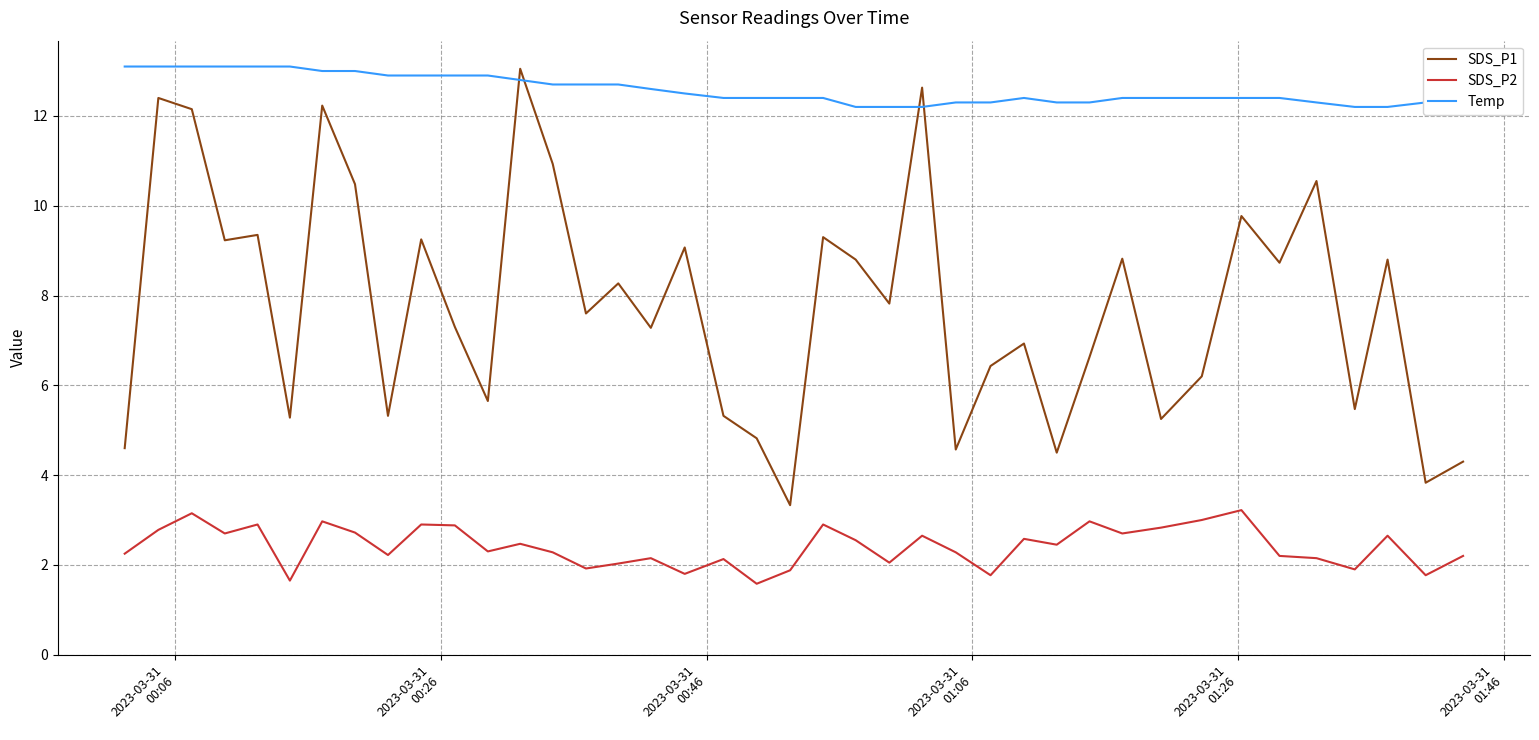

What is the difference between the maximum and minimum values in the Temp series?

0.9